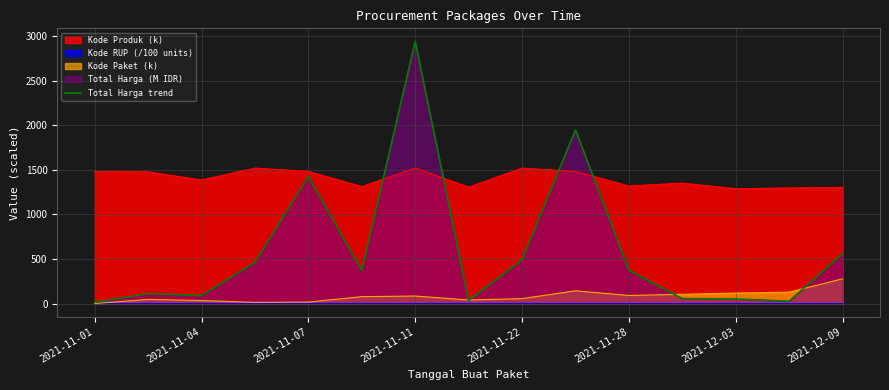

How many data points are above 369?

8